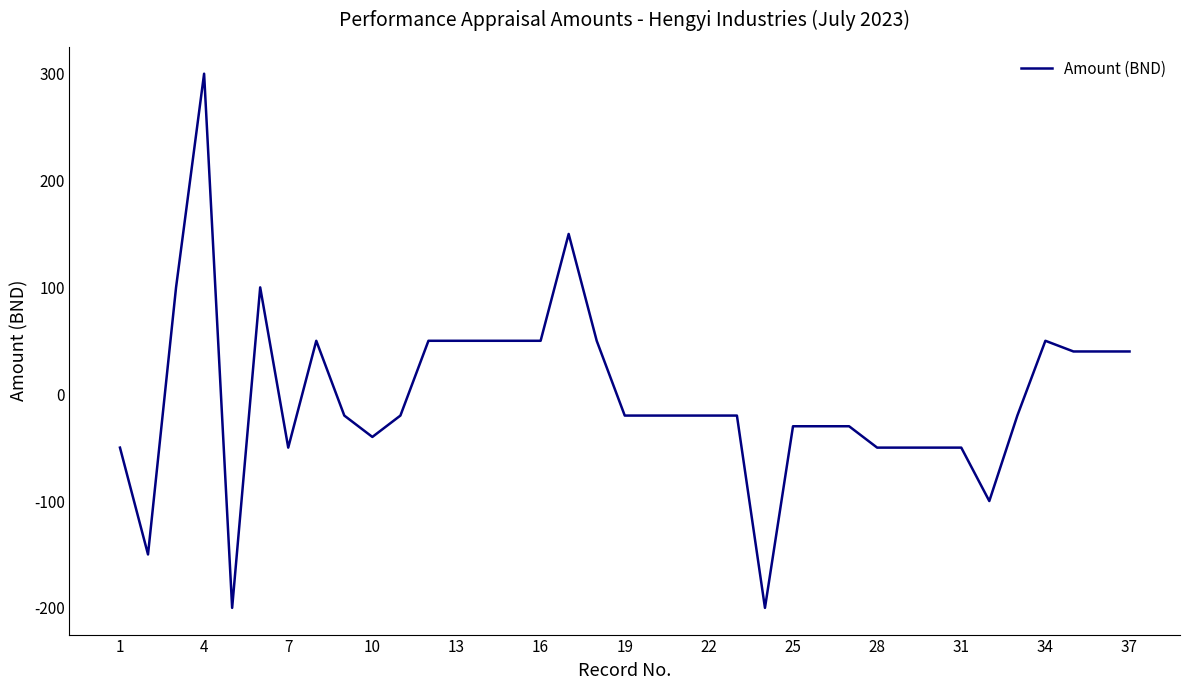

What is the greatest value displayed?

300